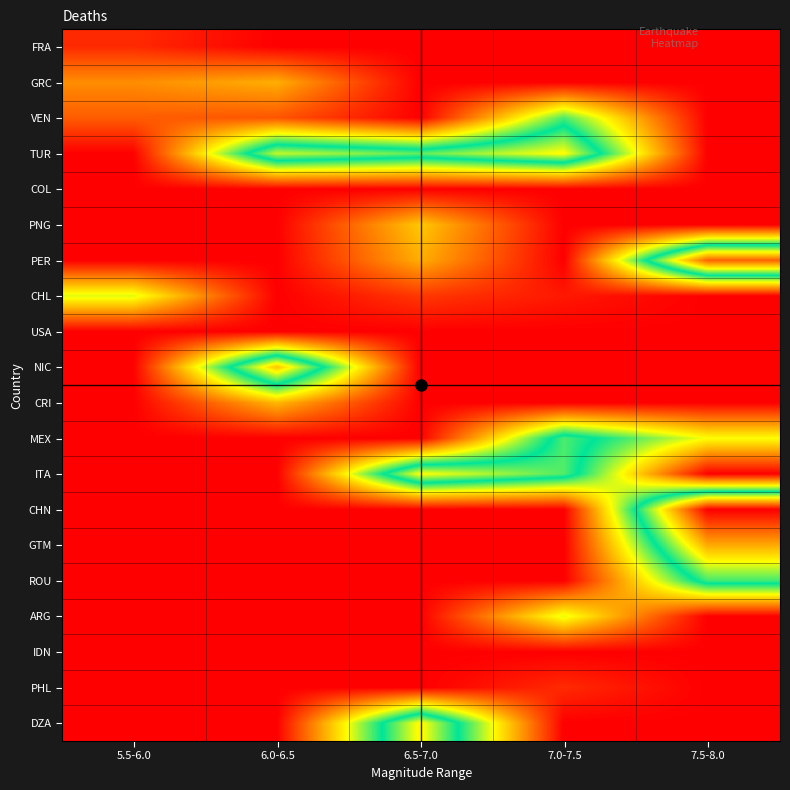

At how many categories does at least one series exceed 6?

4